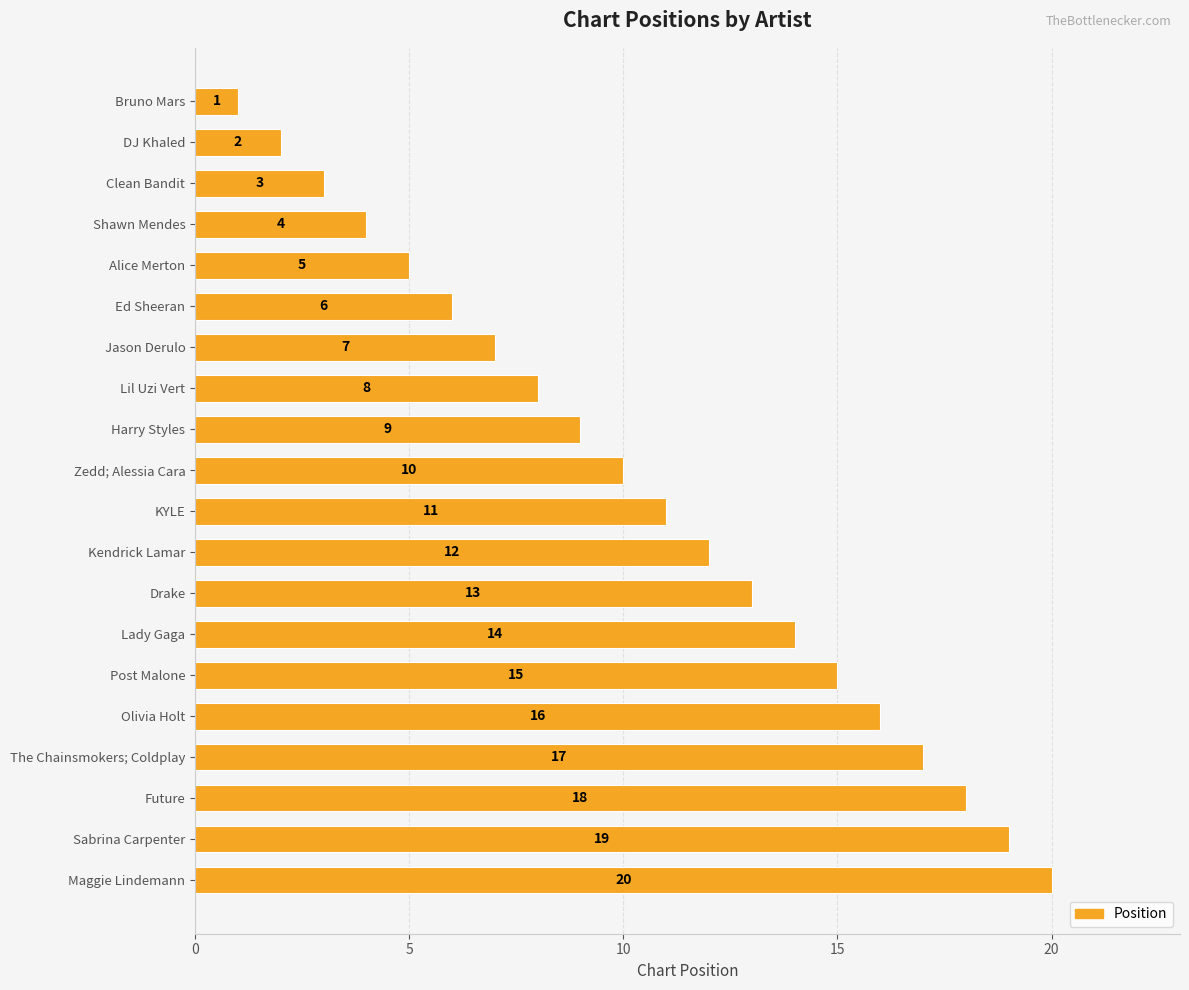

Between Olivia Holt and DJ Khaled, which is larger?

Olivia Holt